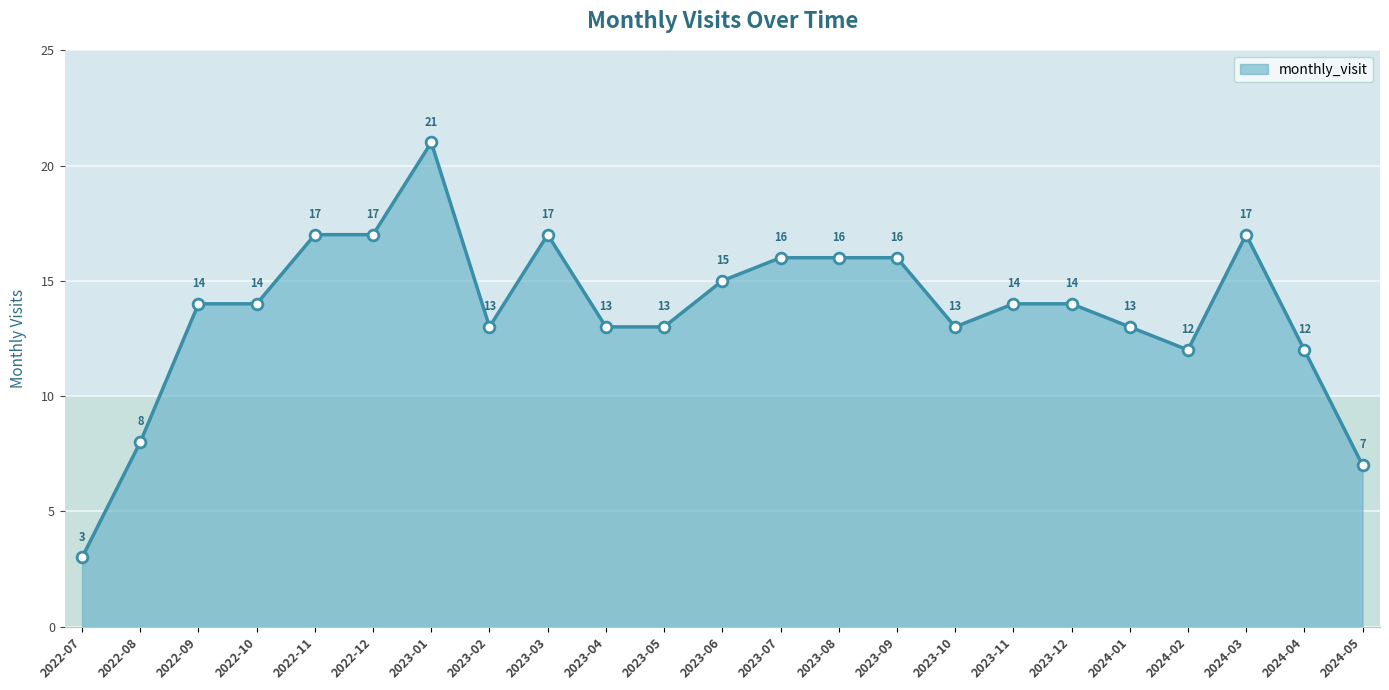

What is the change in value from 2023-01 to 2023-10?

-8